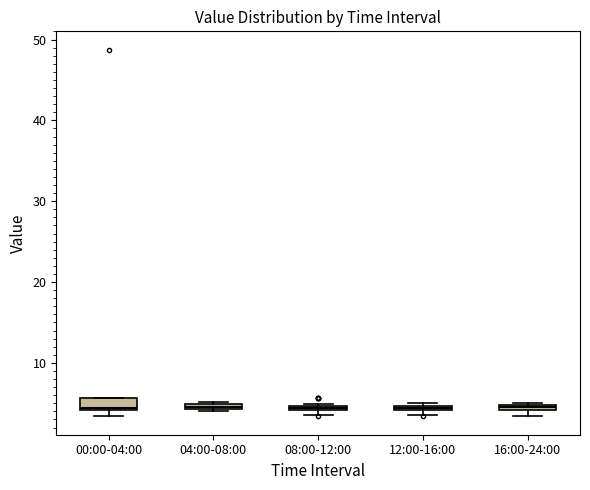

Where is the upper edge of the box for 16:00-24:00 on the y-axis? The values are not printed on the chart, so give them approximately, as read against the axis.

5